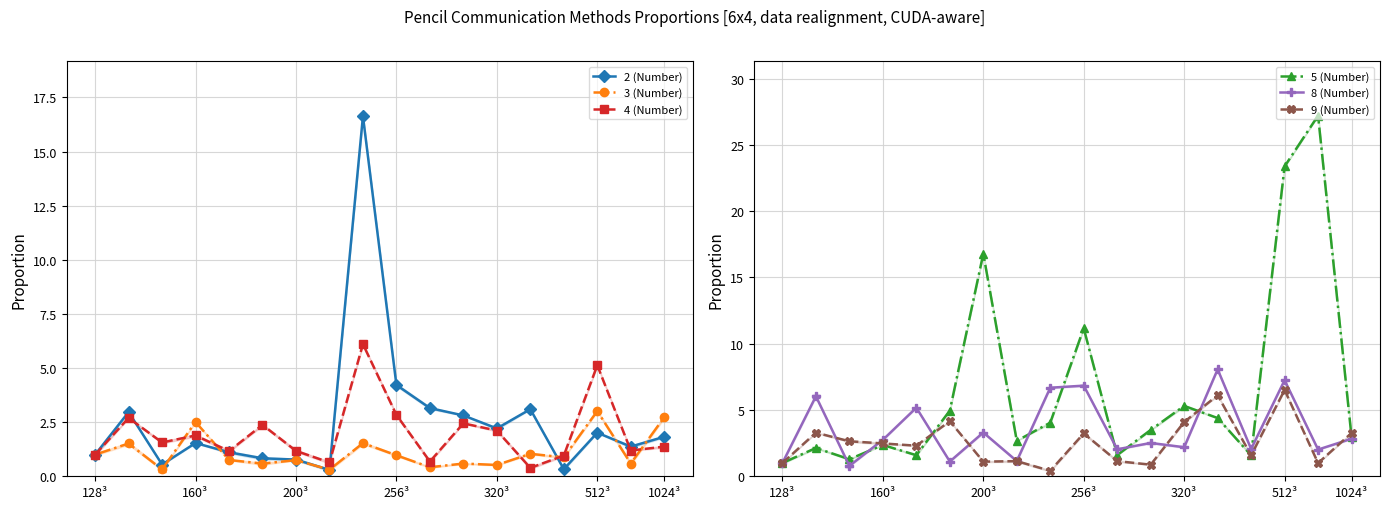

At how many categories does at least one series exceed 15?

4